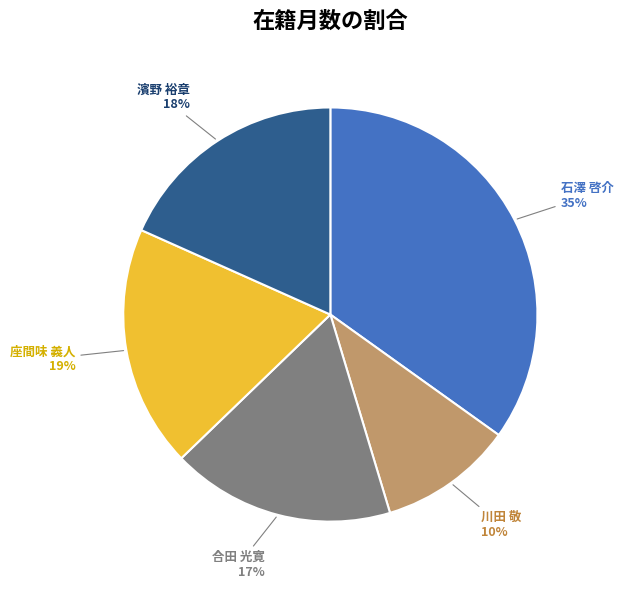

Is there a majority slice in this chart?

No